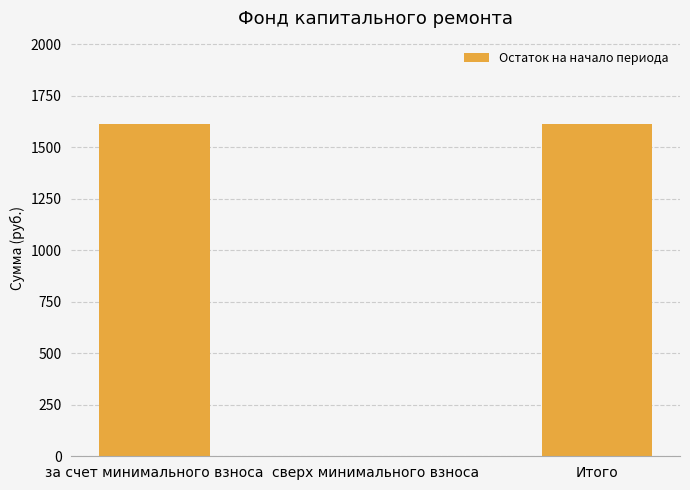

What is the maximum value shown in the chart?

1614.8